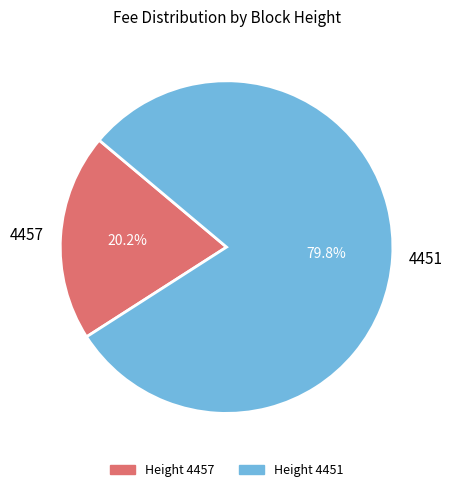

To the nearest percent, what is the difference between the 4451 and 4457 slice percentages?

60%